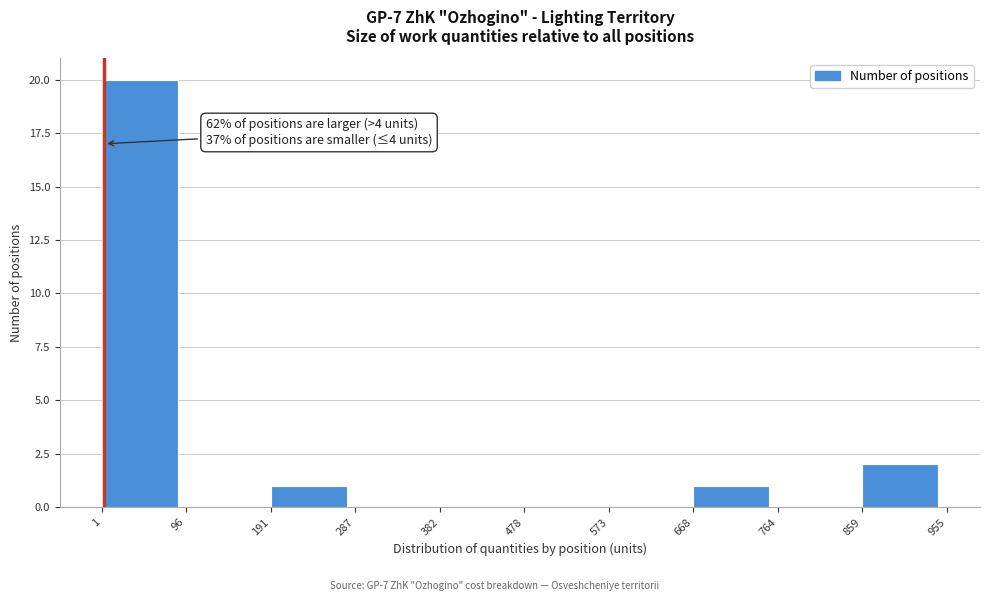

Over which range of the x-axis is the bar tallest?

1 to 96